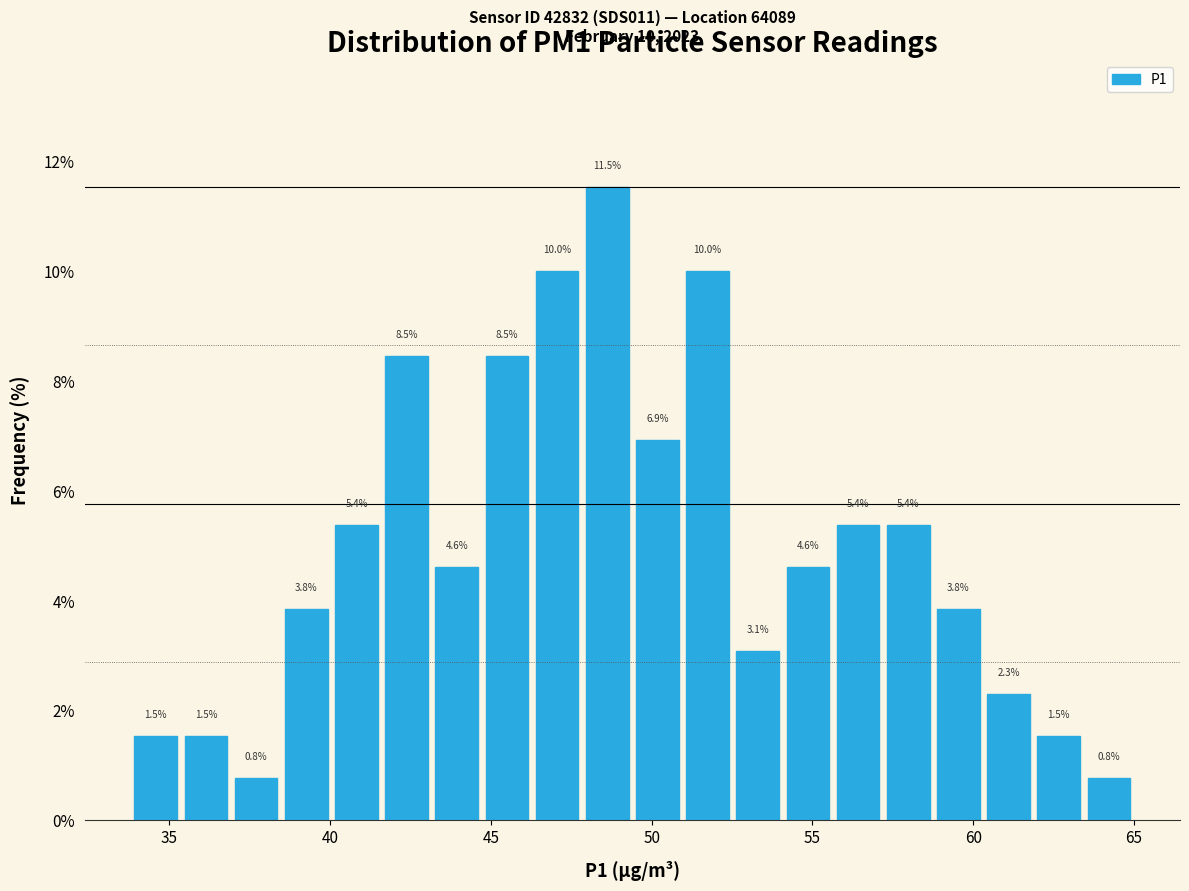

Read against the x-axis, roughly where is the centre of the tallest bar?

48.5